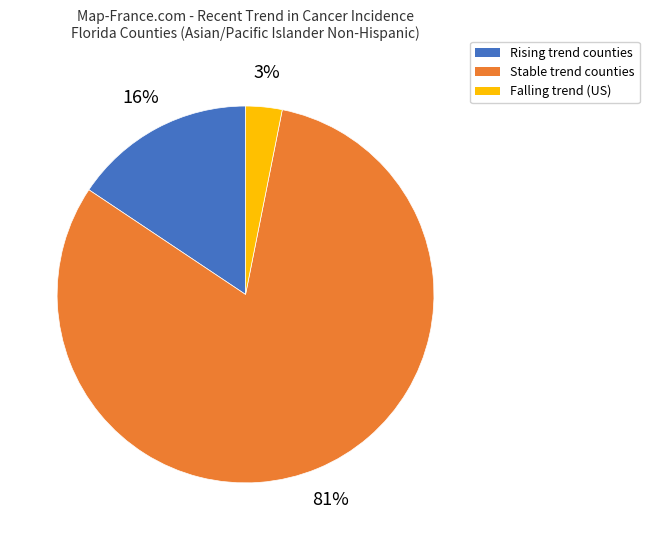

Which slice represents more than half of the pie?

Stable trend counties